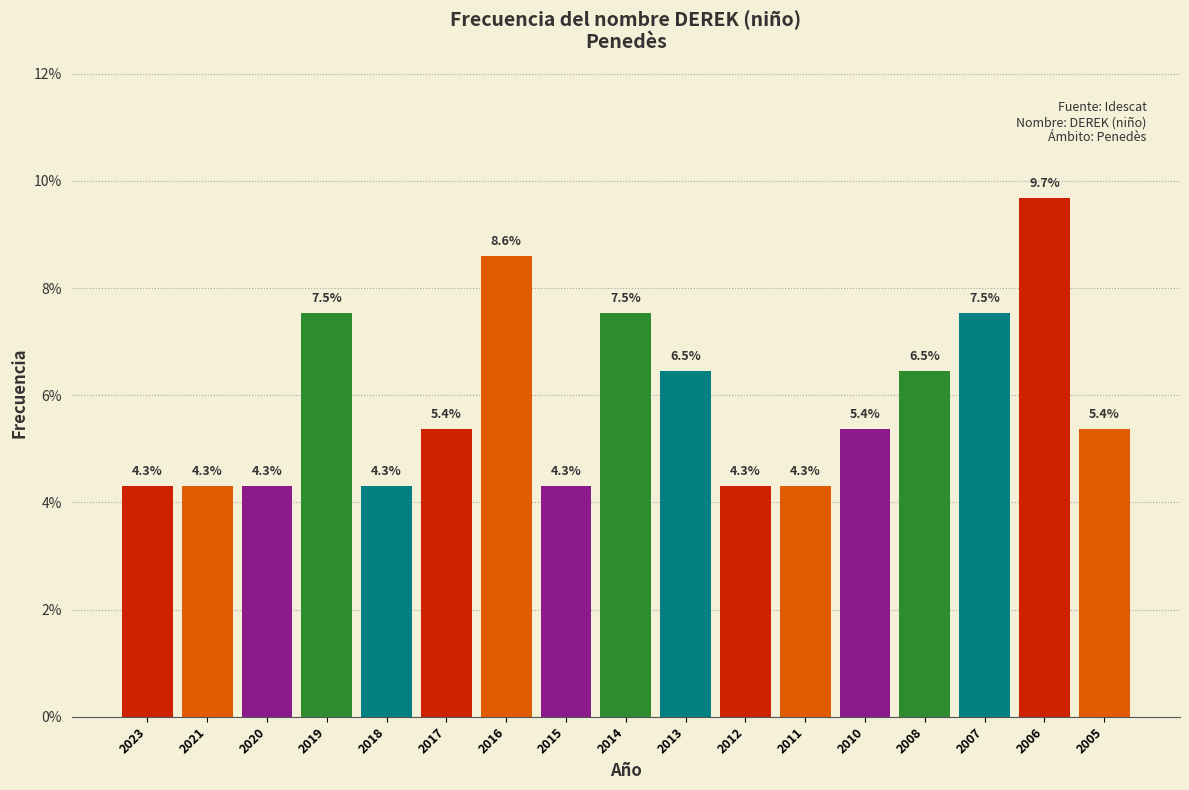

Reading left to right, extract all data points from this chart.

2023=4.3	2021=4.3	2020=4.3	2019=7.5	2018=4.3	2017=5.4	2016=8.6	2015=4.3	2014=7.5	2013=6.5	2012=4.3	2011=4.3	2010=5.4	2008=6.5	2007=7.5	2006=9.7	2005=5.4